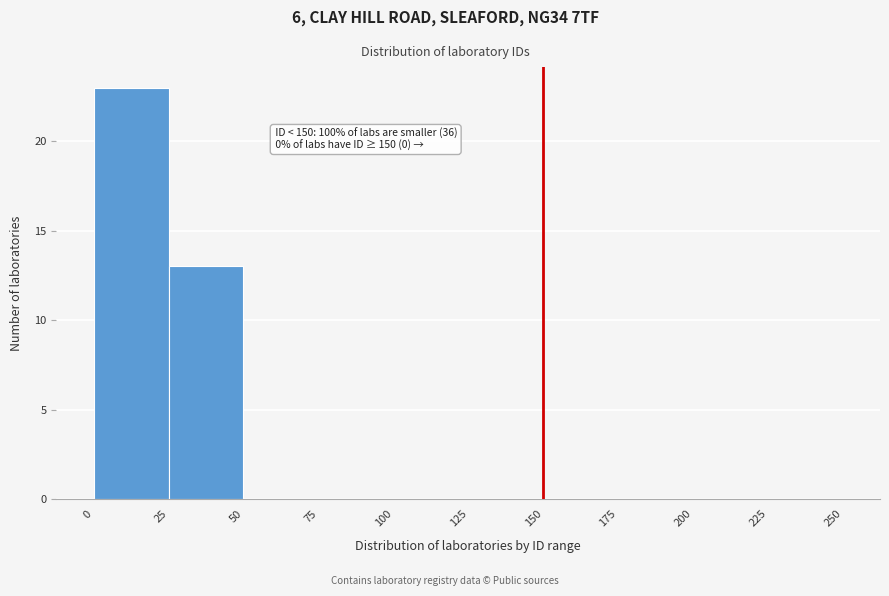

Which range on the x-axis has the tallest bar?

0 to 25